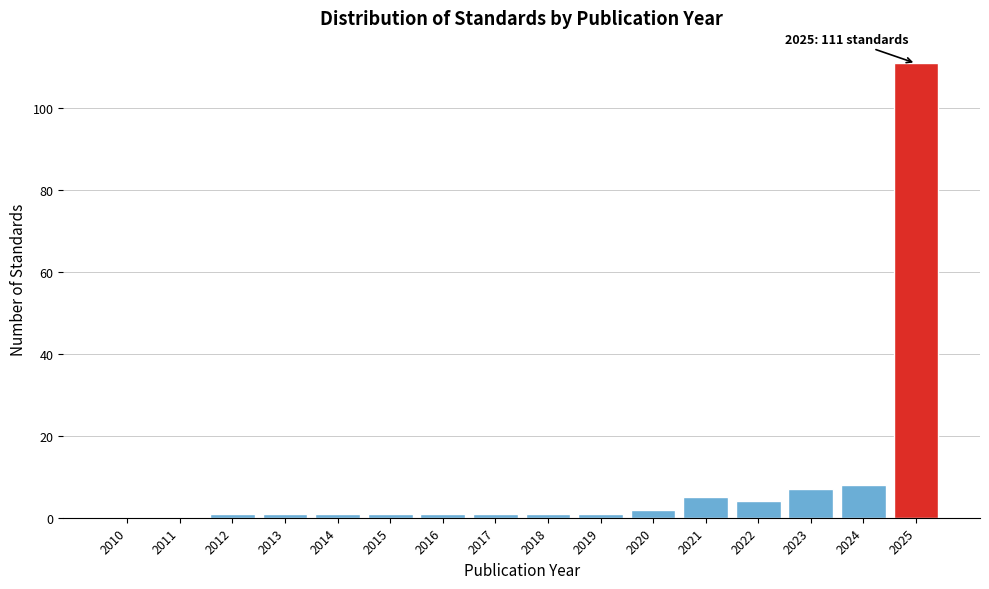

Reading left to right, list all the values displayed in this chart.

2010=0	2011=0	2012=1	2013=1	2014=1	2015=1	2016=1	2017=1	2018=1	2019=1	2020=2	2021=5	2022=4	2023=7	2024=8	2025=111